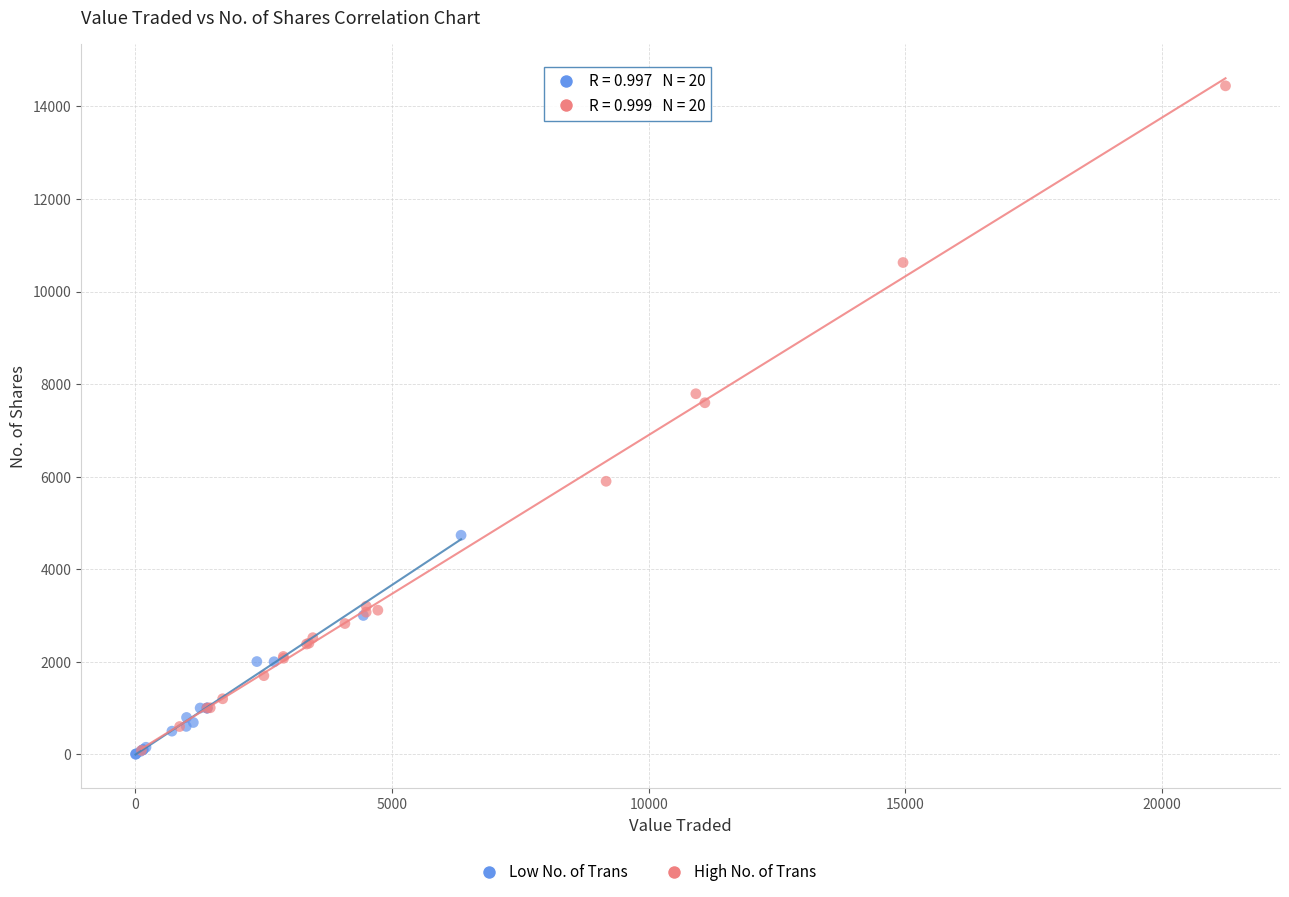

Which series has the widest spread of Y values?

High No. of Trans